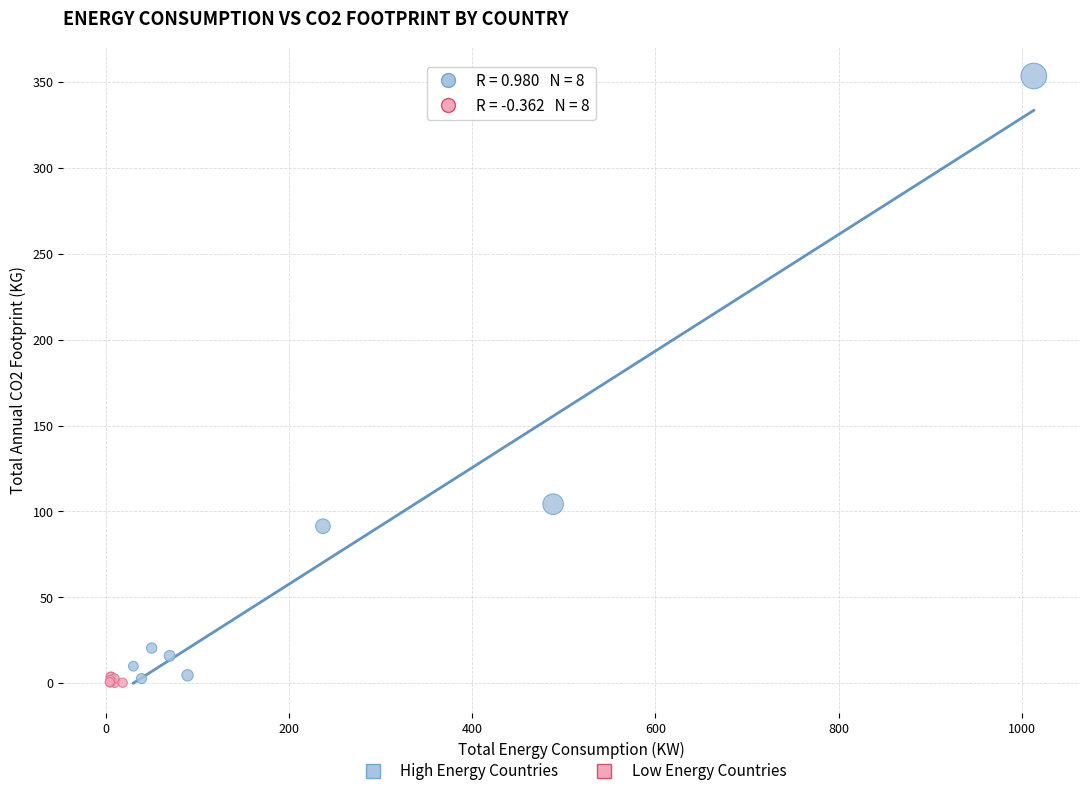

Which series contains the highest Y value?

High Energy Countries